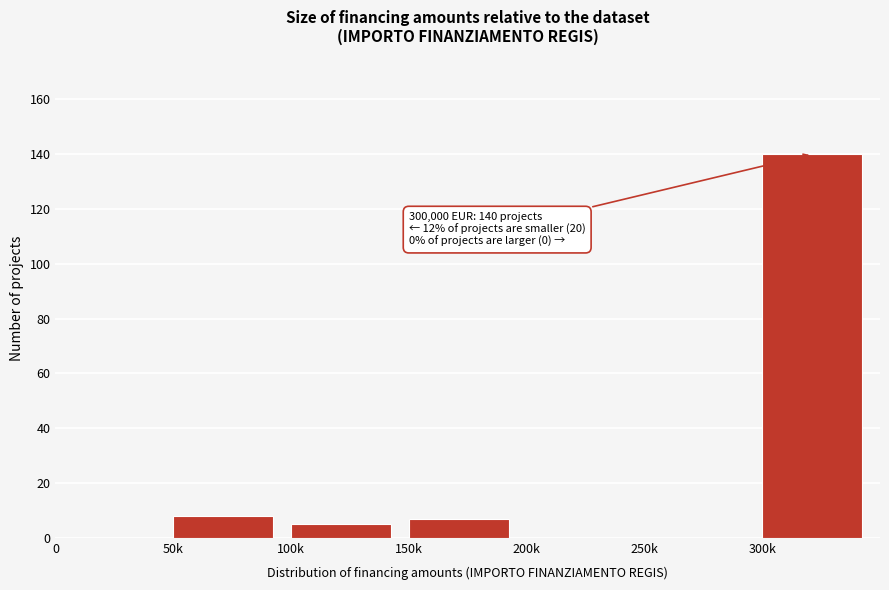

Reading left to right, list all the values displayed in this chart.

0=0	50k=8	100k=5	150k=7	200k=0	250k=0	300k=140